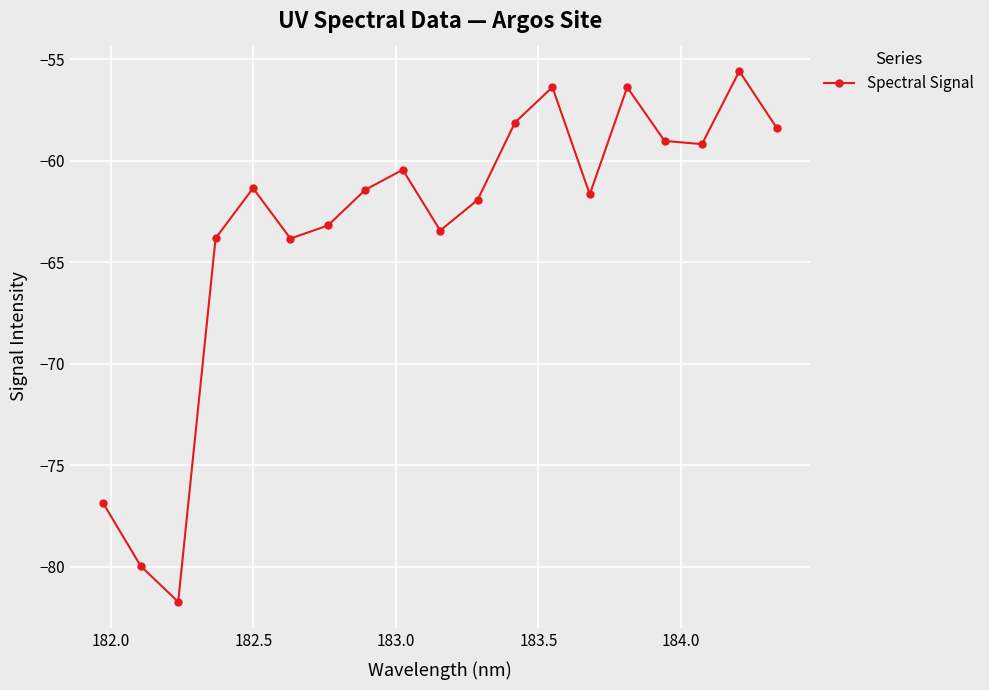

What is the value of the 18th point from the left?

-55.6